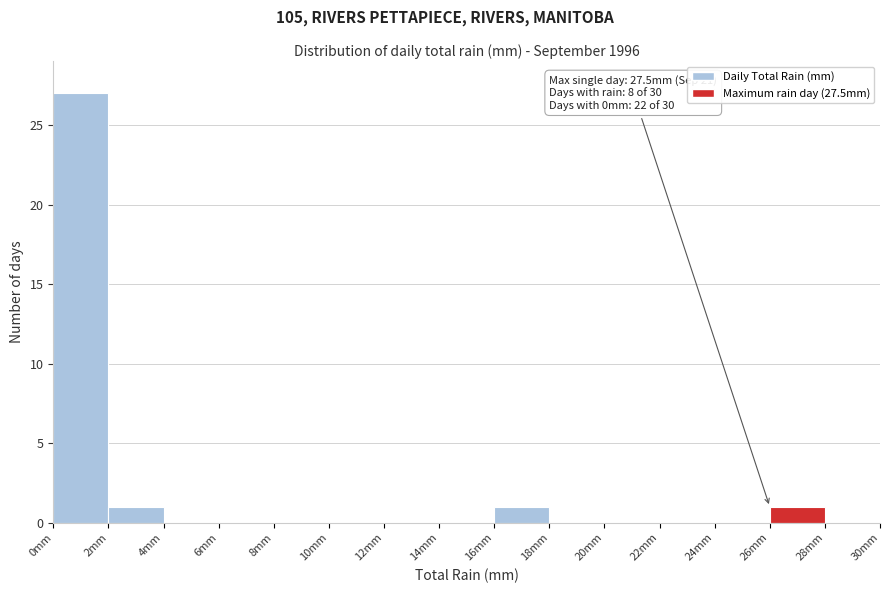

Which range on the x-axis has the tallest bar?

0 to 2